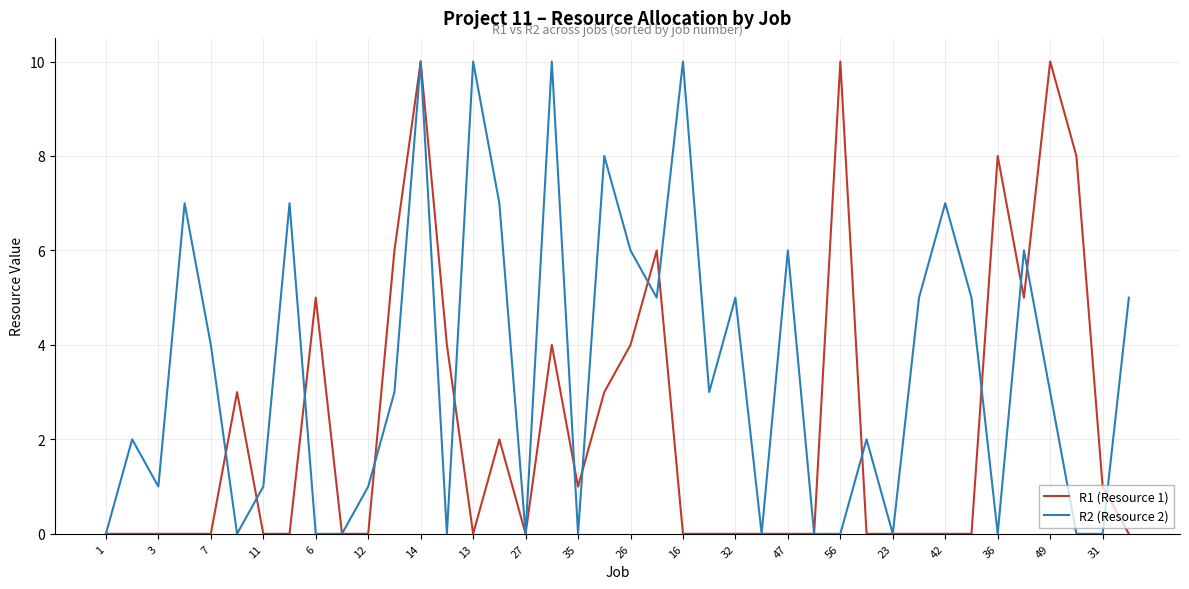

What is the sum of all R2 (Resource 2) values?

139